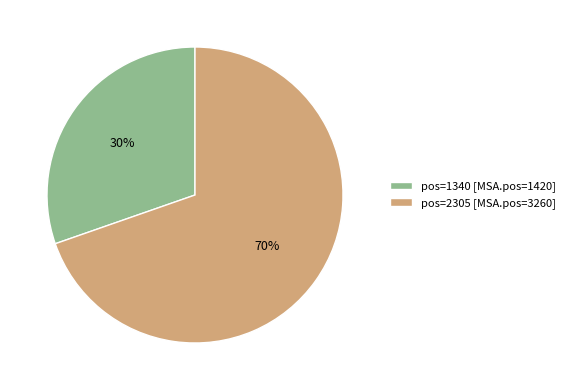

To the nearest percent, what is the average slice percentage?

50%